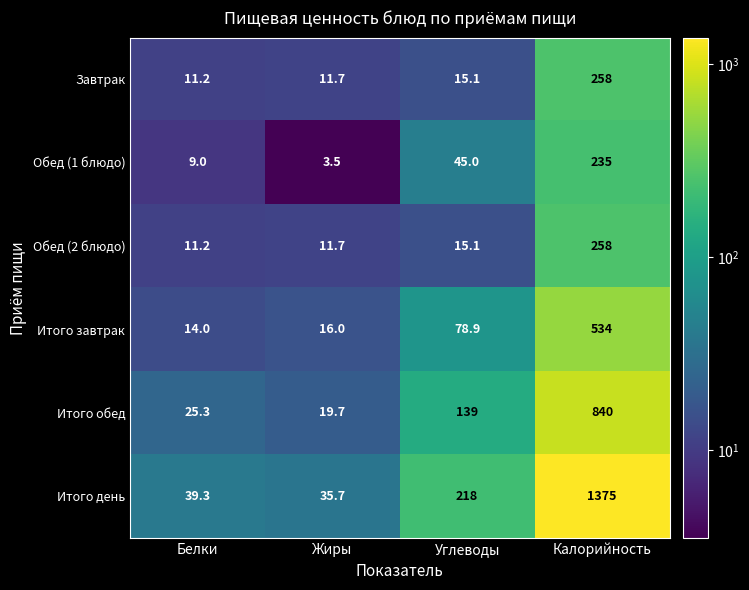

Which label corresponds to the largest value in the chart?

Калорийность